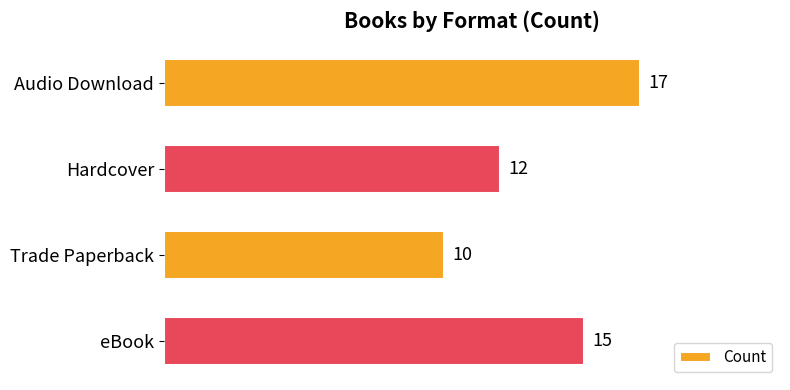

What is the difference between the maximum and minimum values?

7